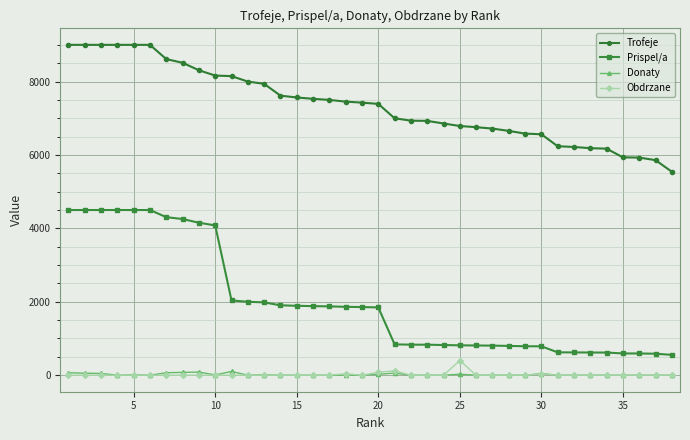

True or false: Donaty and Trofeje intersect in this chart.

False